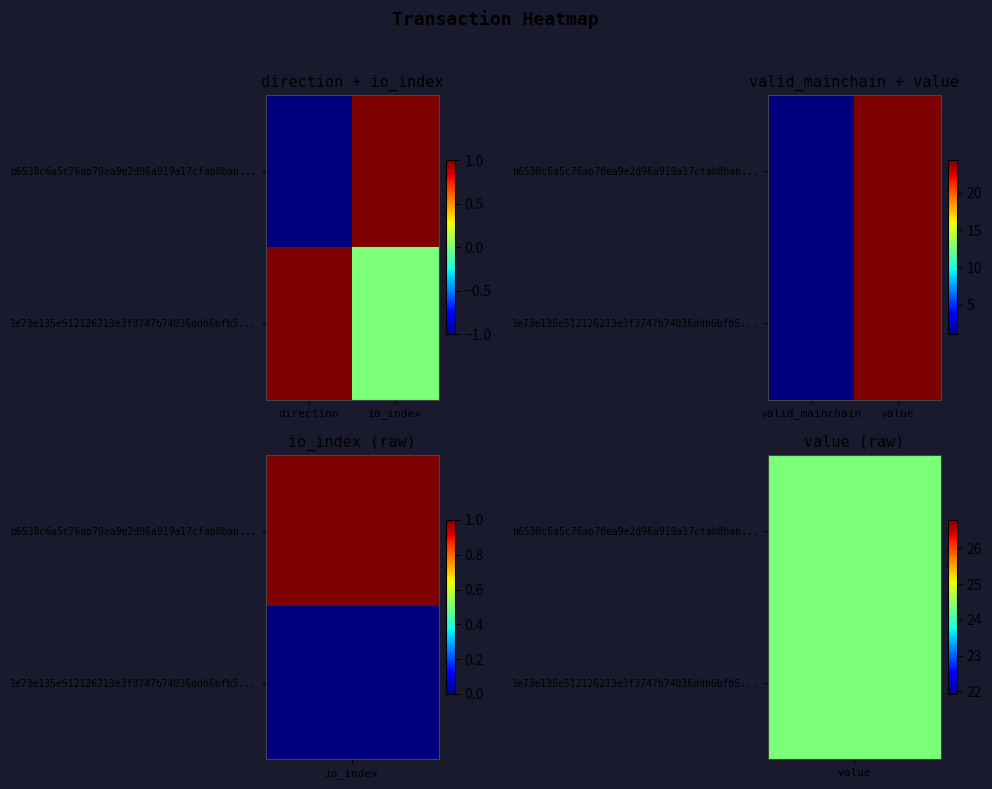

Read the 1e73e135e512126213e3f3747b74036ddb6bfb5... value at valid_mainchain.

1.0